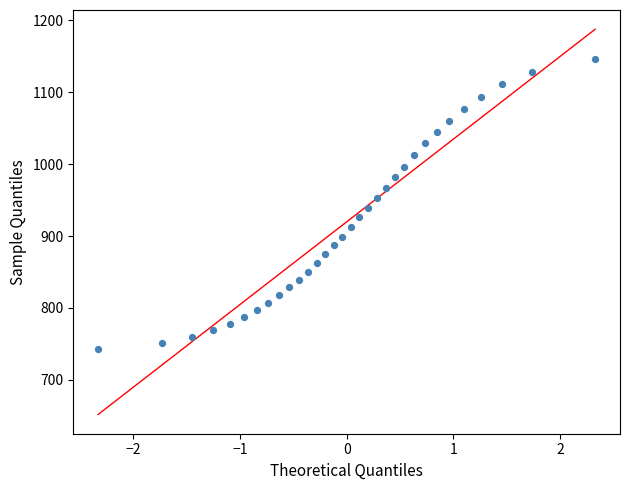

What is the range of Y values (max minus min)?

403.3